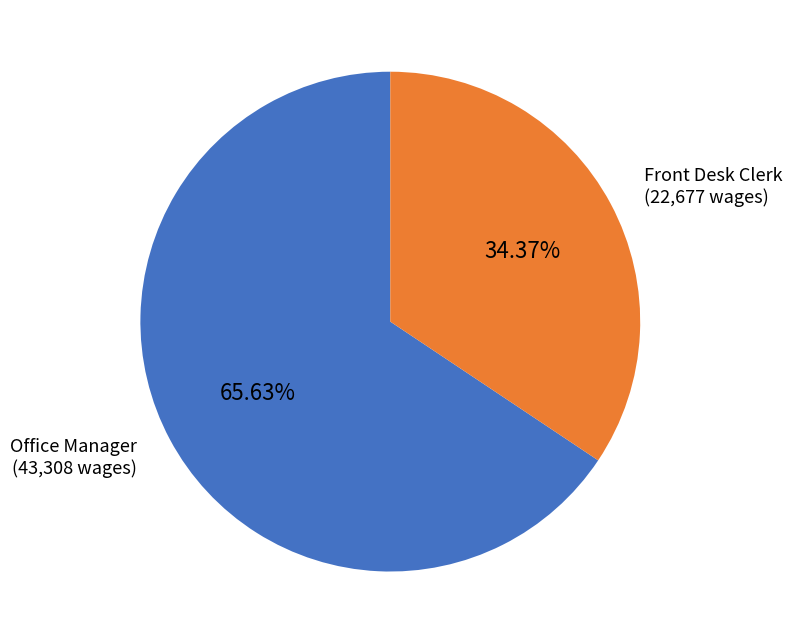

Does any single category account for the majority?

Yes